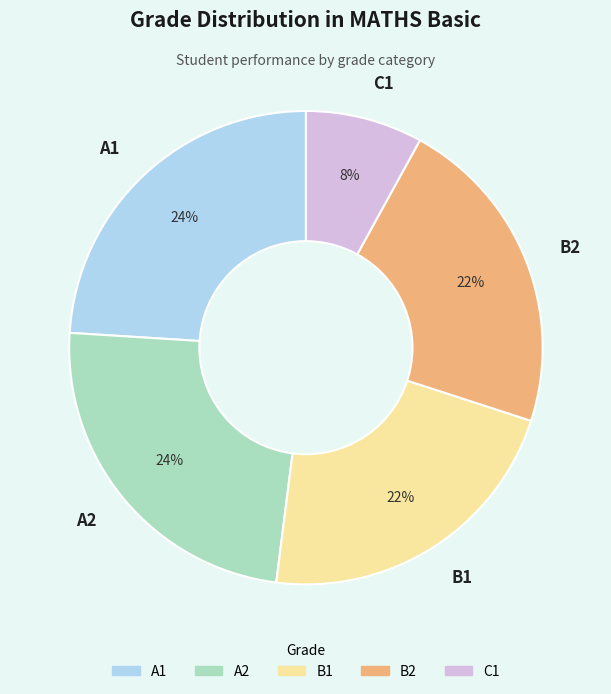

Is there a majority slice in this chart?

No